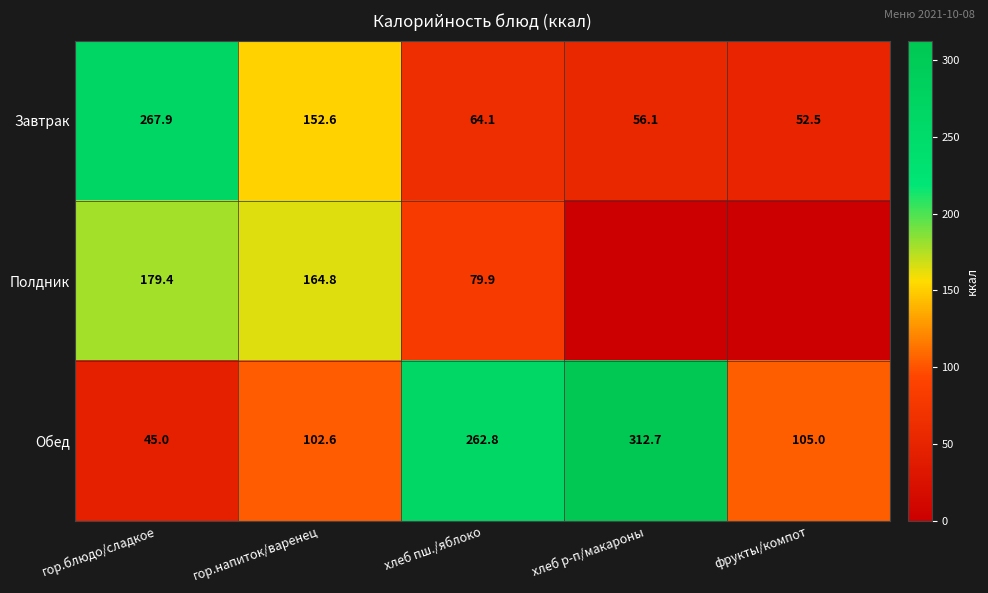

Read the Завтрак value at гор.блюдо/сладкое.

267.9